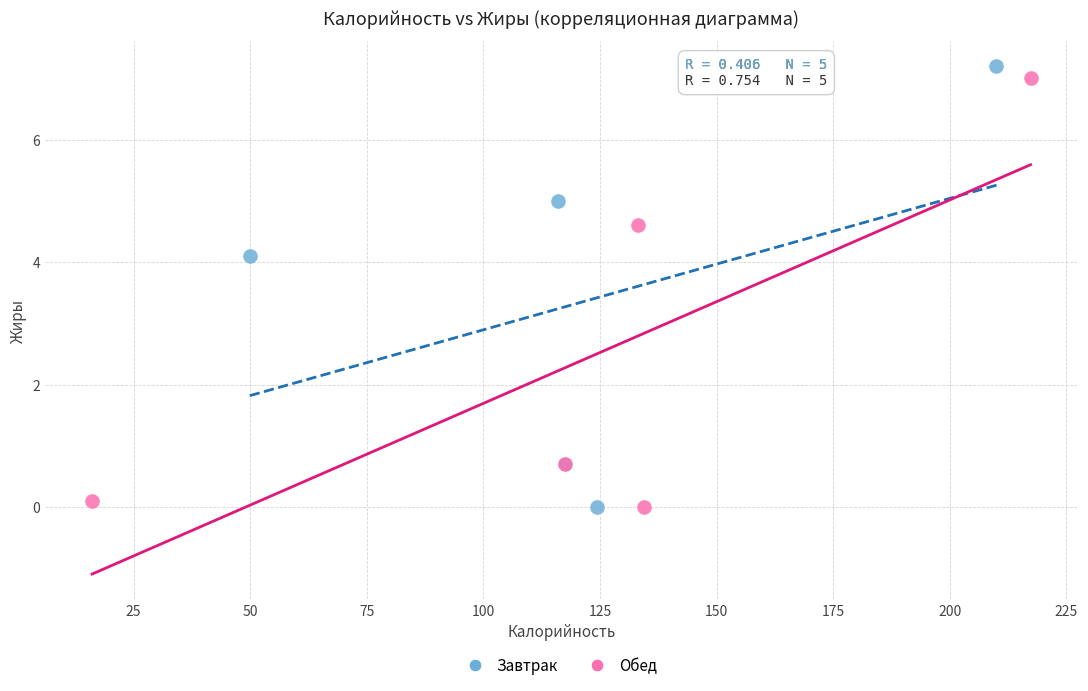

What are all the series names shown in the legend?

Завтрак, Обед